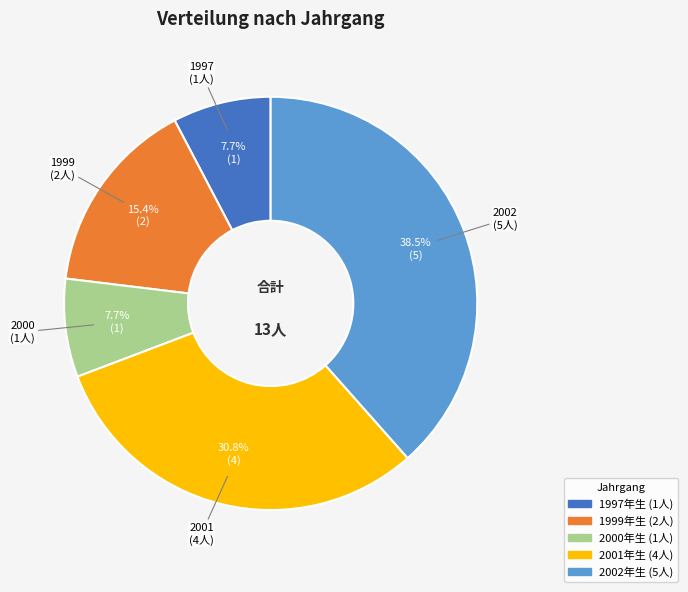

Is there any slice that represents more than half of the pie?

No